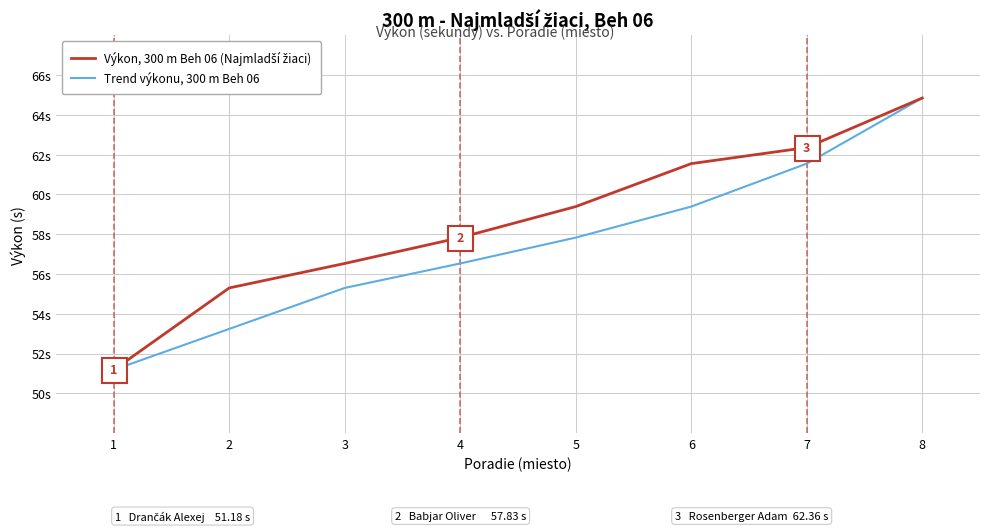

What is the total value across all series at 2?

108.5